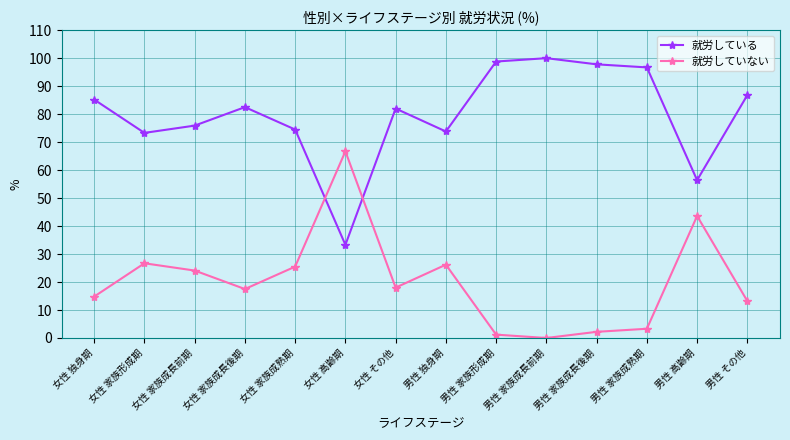

In 就労していない, how many points are lower than both neighbors (excluding endpoints)?

3